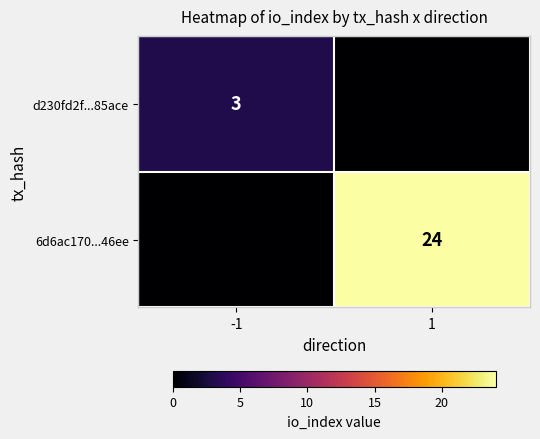

Is it true that 6d6ac170...46ee equals 35 at 1?

False